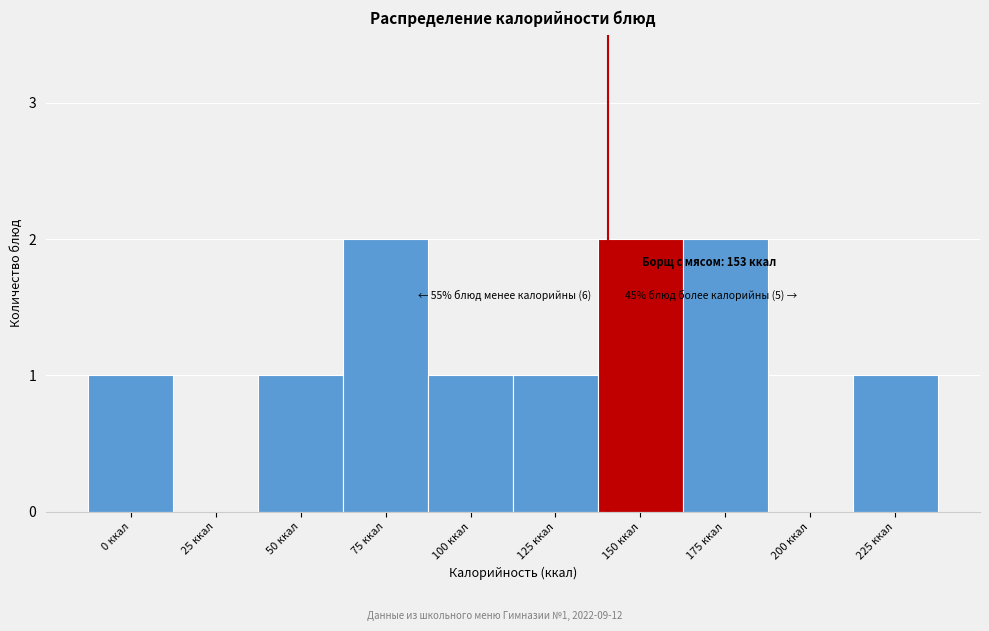

What is the ratio of the value at 125 ккал to the value at 225 ккал?

1.0